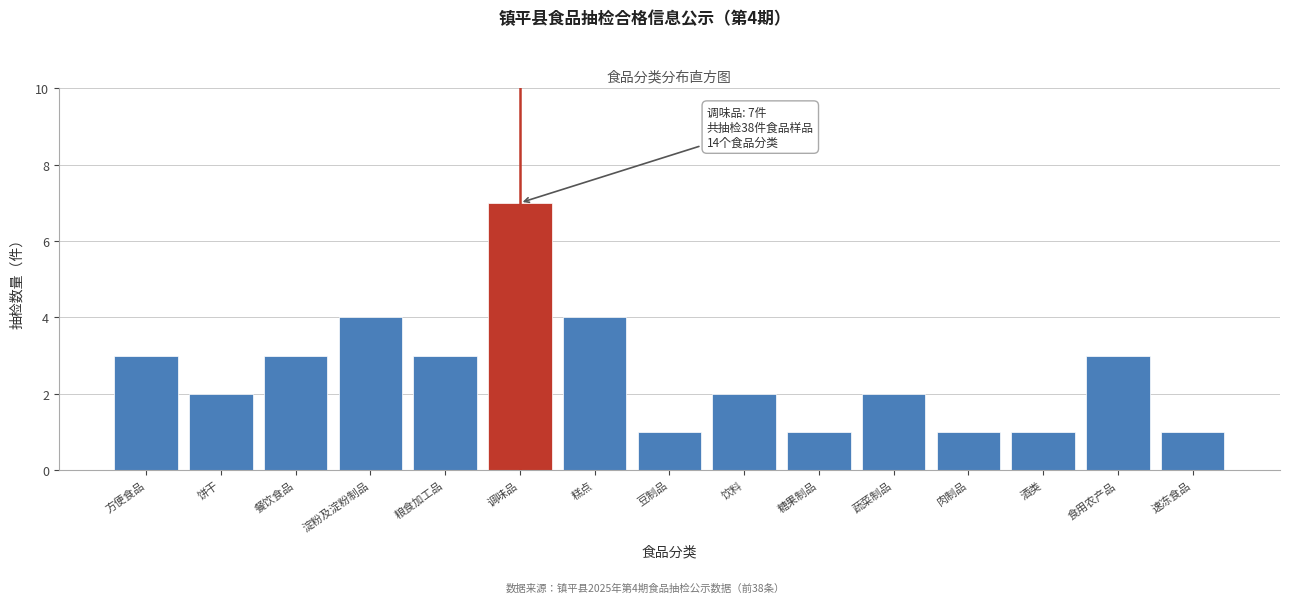

Reading left to right, extract all data points from this chart.

3	2	3	4	3	7	4	1	2	1	2	1	1	3	1